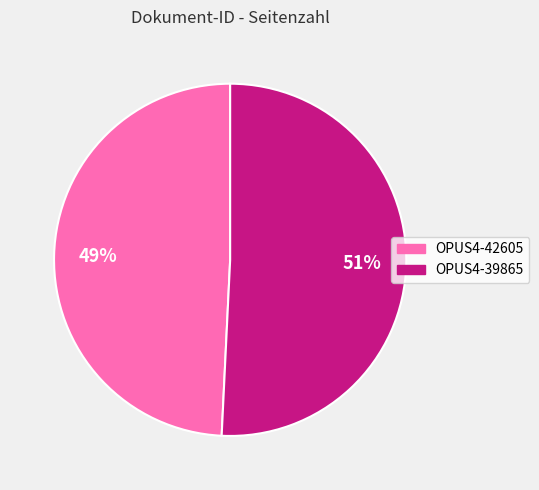

To the nearest percent, what percentage of the pie is OPUS4-42605?

49%